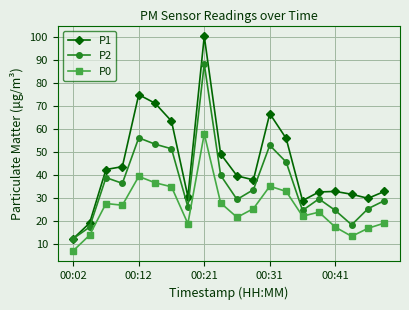

True or false: P0 and P2 intersect in this chart.

False